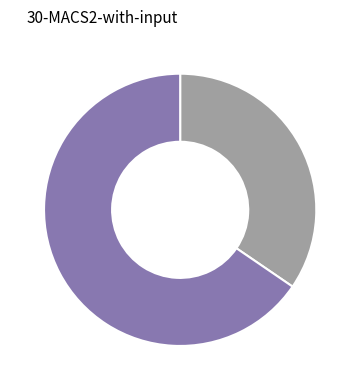

Does any single category account for the majority?

Yes